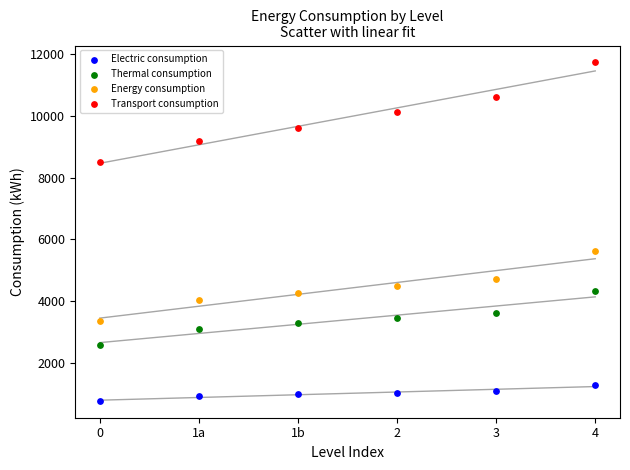

Which series has the largest Y range (max minus min)?

Transport consumption